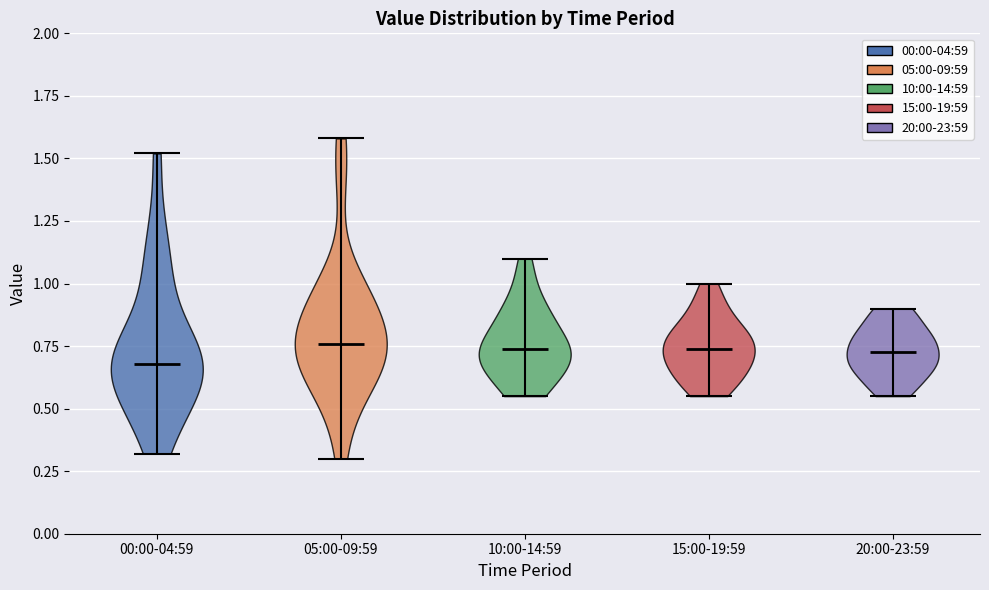

Reading left to right, read every violin against the y-axis: where its median line is, and the lowest and highest points it reaches. The values are not printed on the chart, so give them approximately, as read against the axis.

00:00-04:59: median line 0.70, lowest point 0.30, highest point 1.50
05:00-09:59: median line 0.75, lowest point 0.30, highest point 1.60
10:00-14:59: median line 0.75, lowest point 0.55, highest point 1.10
15:00-19:59: median line 0.75, lowest point 0.55, highest point 1.00
20:00-23:59: median line 0.75, lowest point 0.55, highest point 0.90